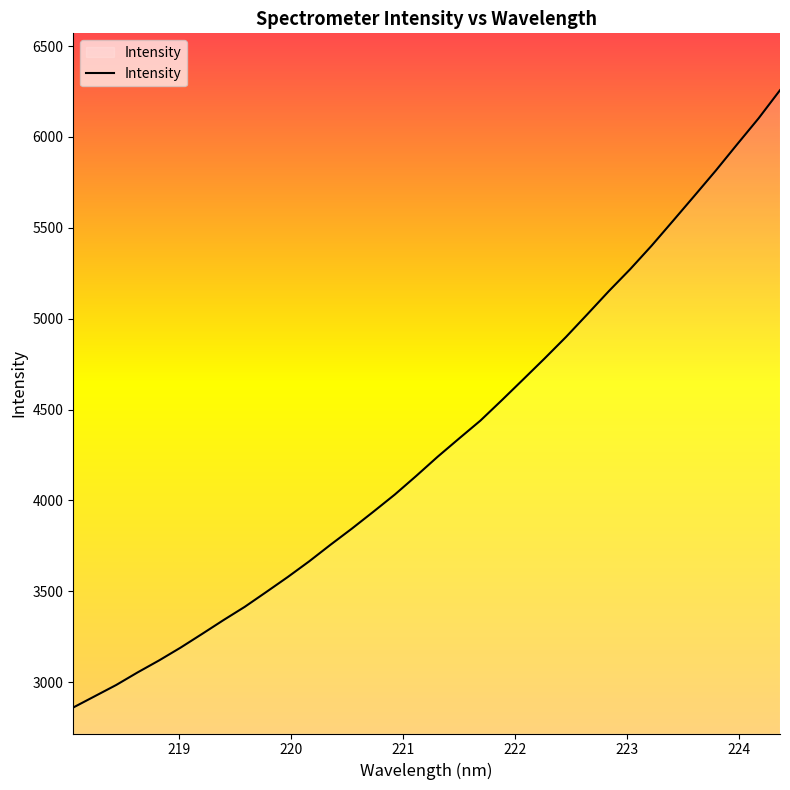

What is the difference between the maximum and second lowest values?

3334.0